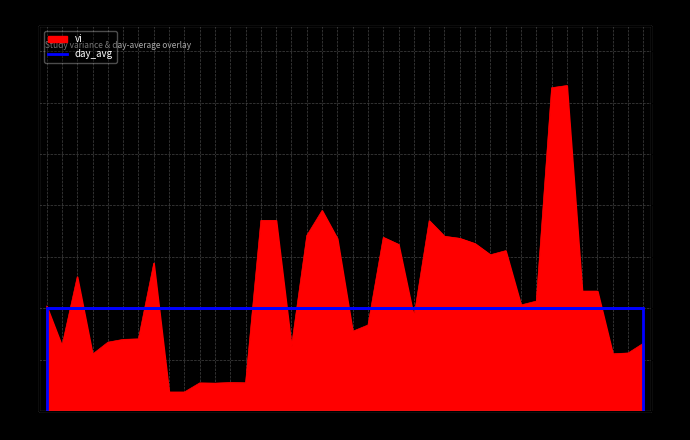

Reading left to right, what are all the values shown in this chart?

0.1	0.1	0.1	0.0	0.1	0.1	0.1	0.1	0.0	0.0	0.0	0.0	0.0	0.0	0.1	0.1	0.1	0.1	0.2	0.1	0.1	0.1	0.1	0.1	0.1	0.1	0.1	0.1	0.1	0.1	0.1	0.1	0.1	0.3	0.3	0.1	0.1	0.0	0.0	0.1